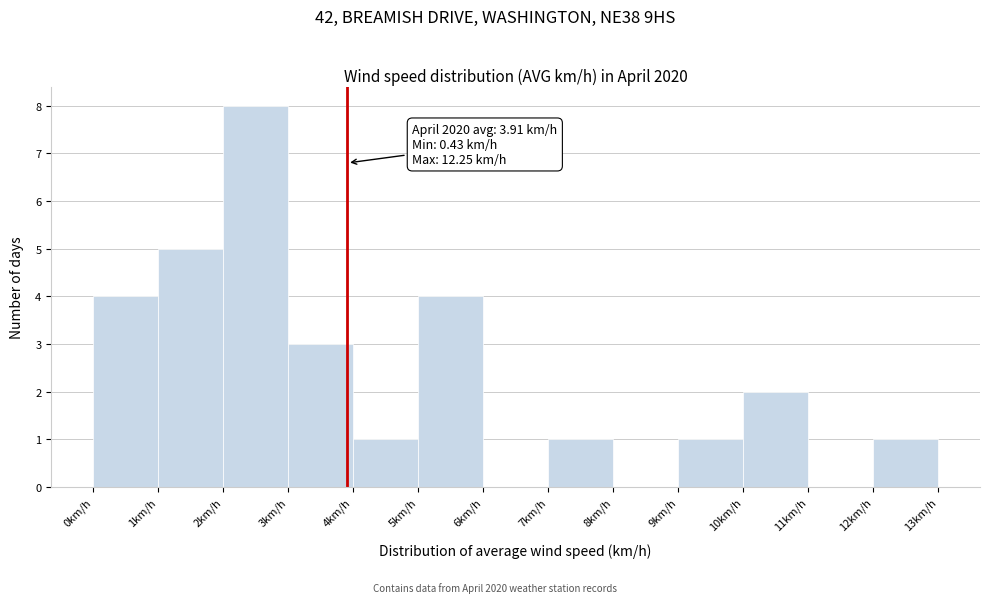

Which range on the x-axis has the tallest bar?

2 to 3